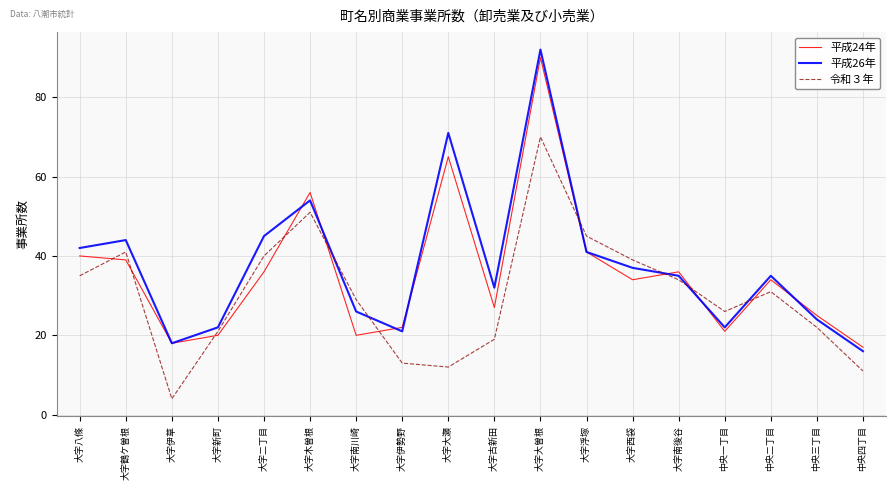

What is the approximate value of 平成26年 at 大字南川崎?

26